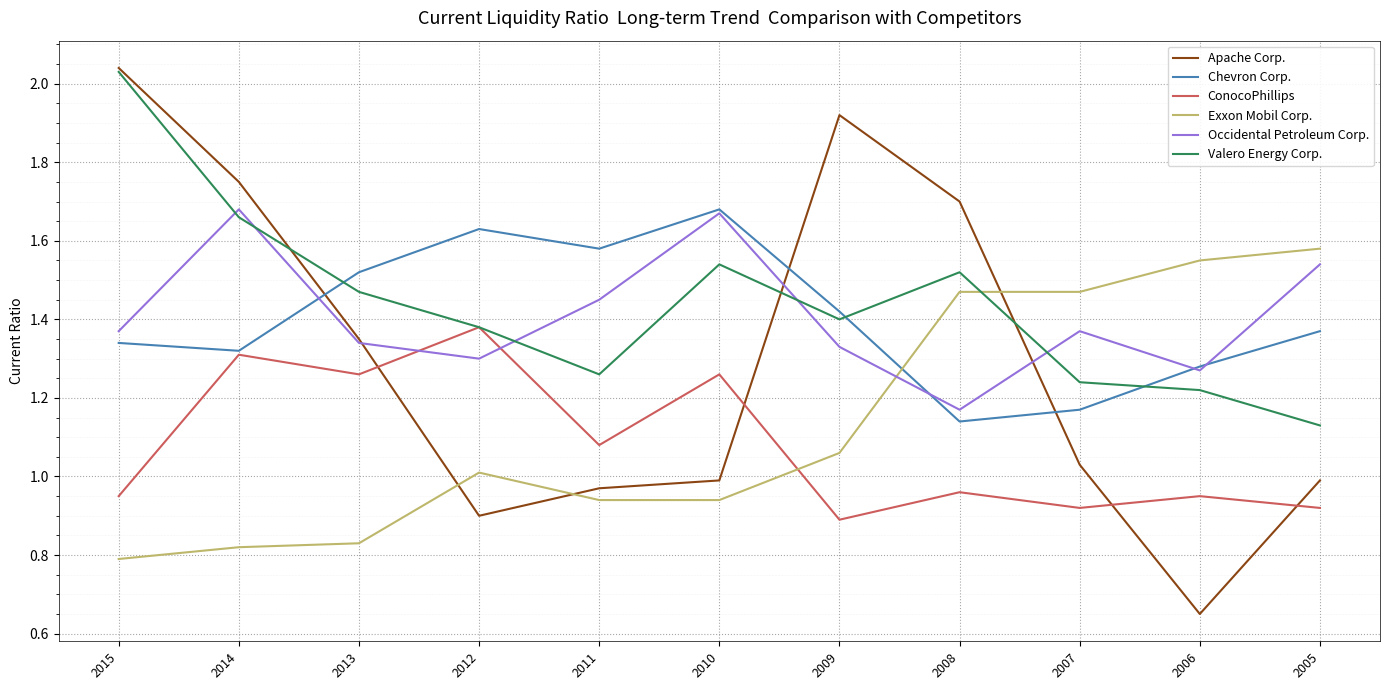

True or false: Occidental Petroleum Corp. and ConocoPhillips cross at least once.

True